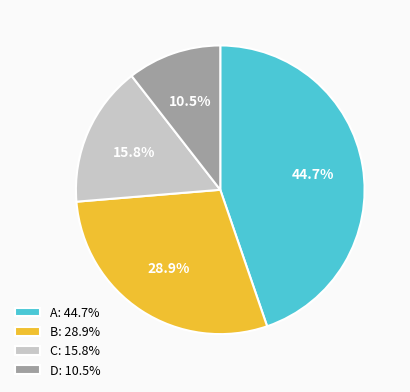

Does B: 28.9% represent more than half of the total?

No